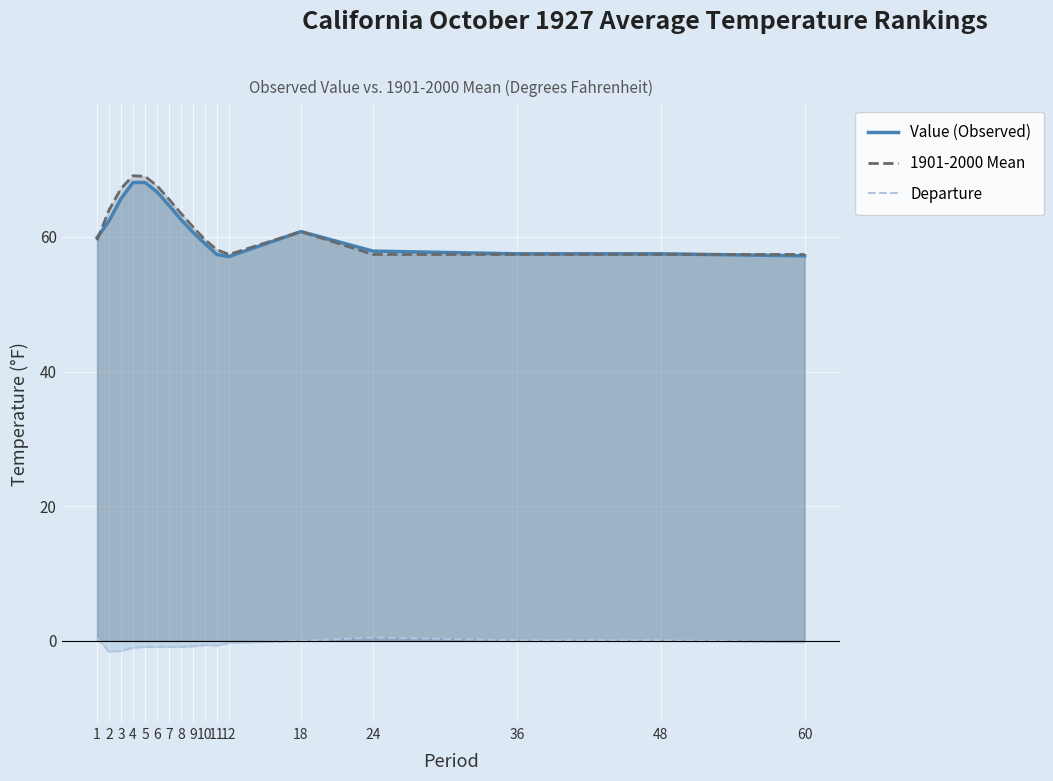

Reading right to left, transcribe all the data shown in this chart.

Value (Observed): 57.2	57.5	57.5	57.9	60.8	57.1	57.4	59.0	60.7	62.6	64.7	66.7	68.1	68.1	65.7	62.4	59.9
1901-2000 Mean: 57.4	57.4	57.4	57.4	60.8	57.4	58.1	59.6	61.5	63.5	65.6	67.6	69.0	69.1	67.2	64.0	59.5
Departure: -0.2	0.1	0.1	0.5	0.0	-0.3	-0.7	-0.6	-0.8	-0.9	-0.9	-0.9	-0.9	-1.0	-1.5	-1.6	0.4